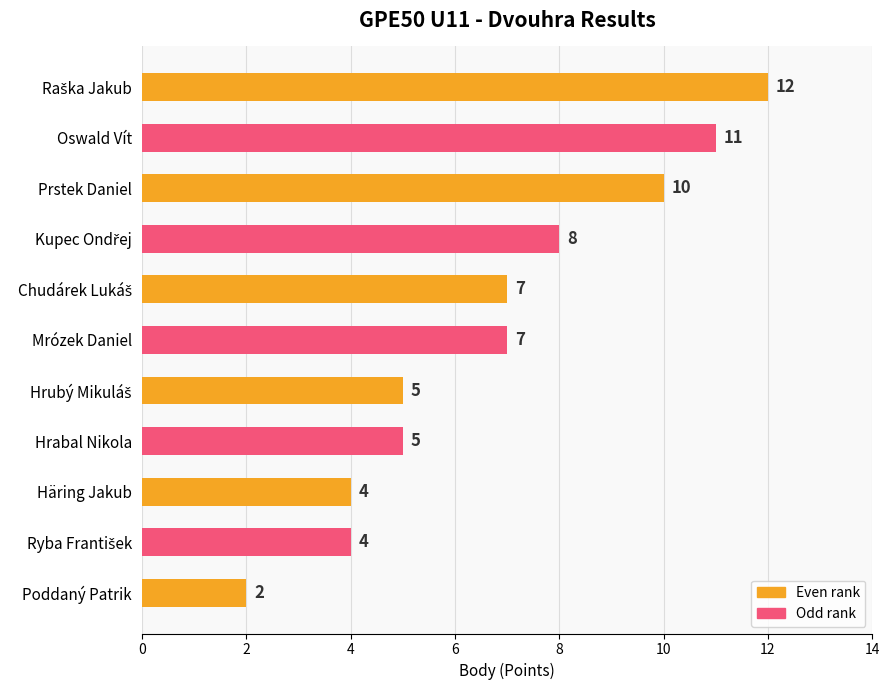

What position from the top is Hrabal Nikola?

8